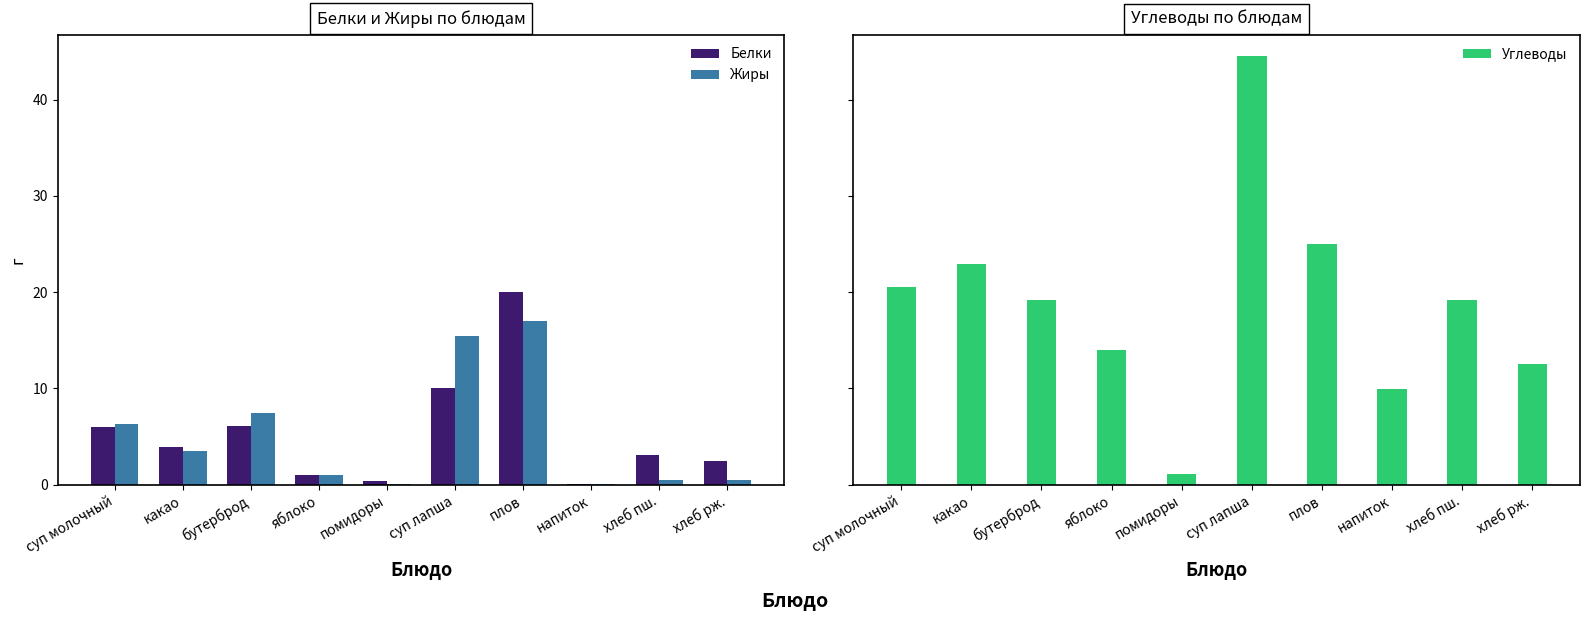

Which series has the largest range (max minus min)?

Углеводы